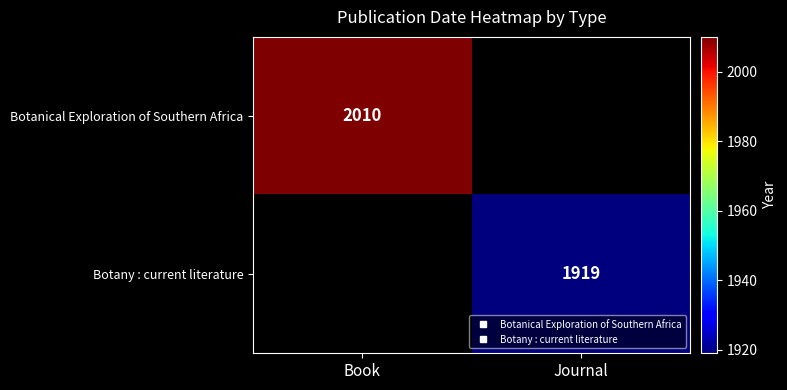

Between Book and Journal, which series saw the biggest shift?

Botanical Exploration of Southern Africa